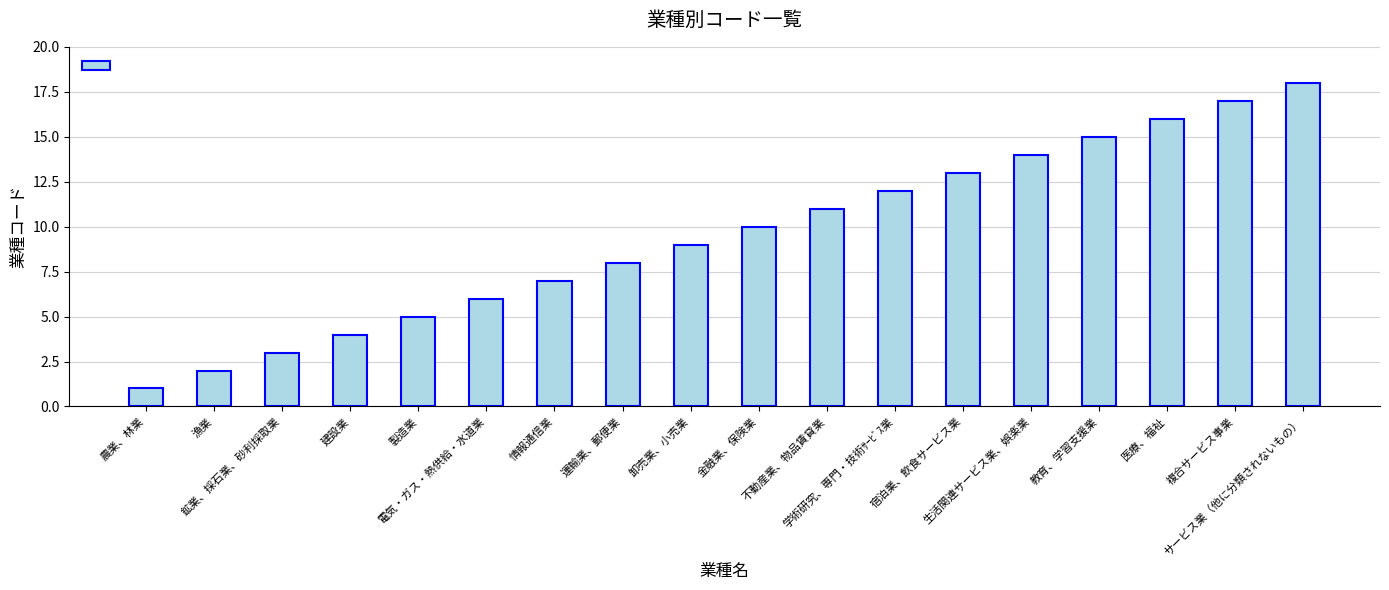

The value at 運輸業、郵便業 is 3. True or false?

False